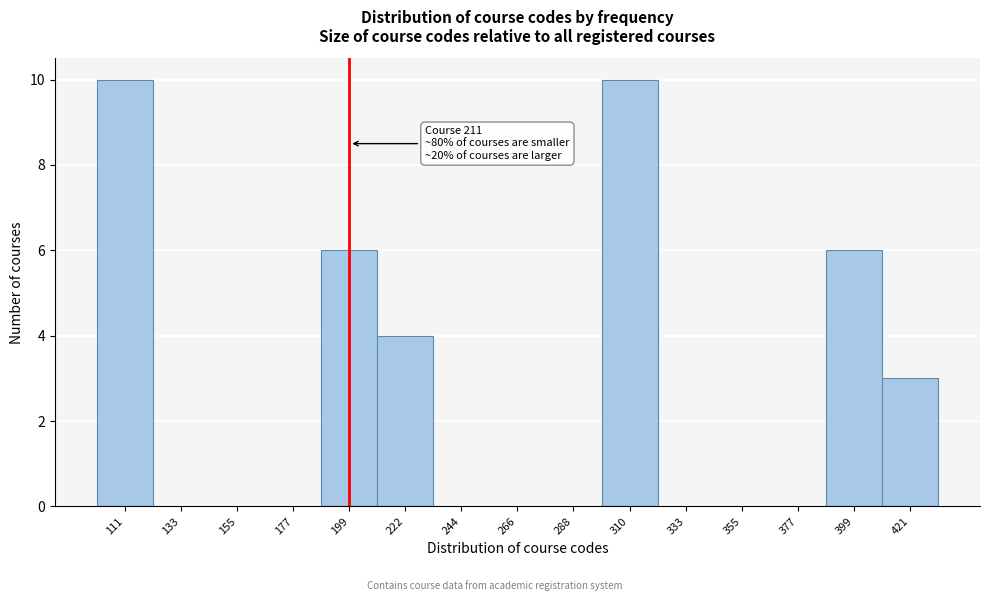

Reading left to right, extract all data points from this chart.

111=10	133=0	155=0	177=0	199=6	222=4	244=0	266=0	288=0	310=10	333=0	355=0	377=0	399=6	421=3